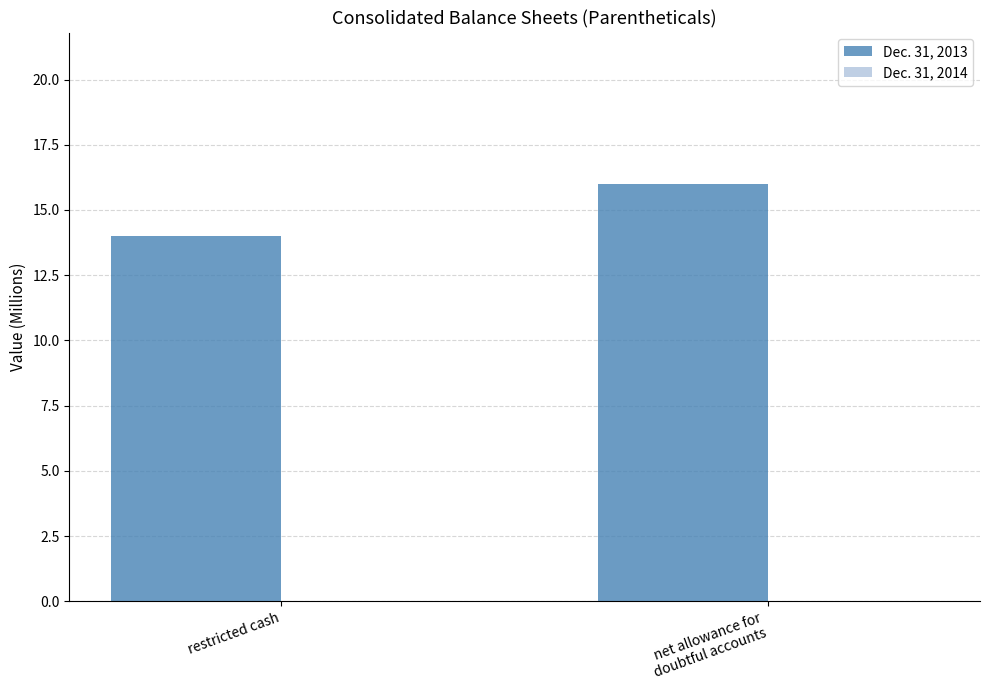

At which label is the value closest to 15?

restricted cash